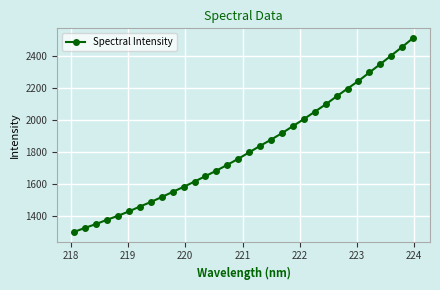

True or false: there are more than 2 points higher than both neighbors.

False